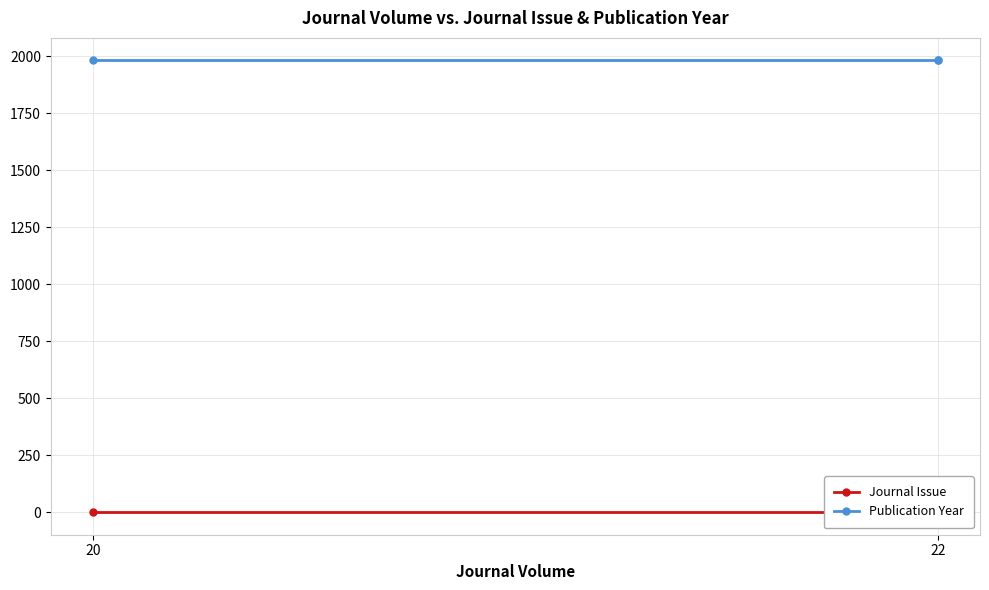

What is the label of the 2nd point from the left?

22